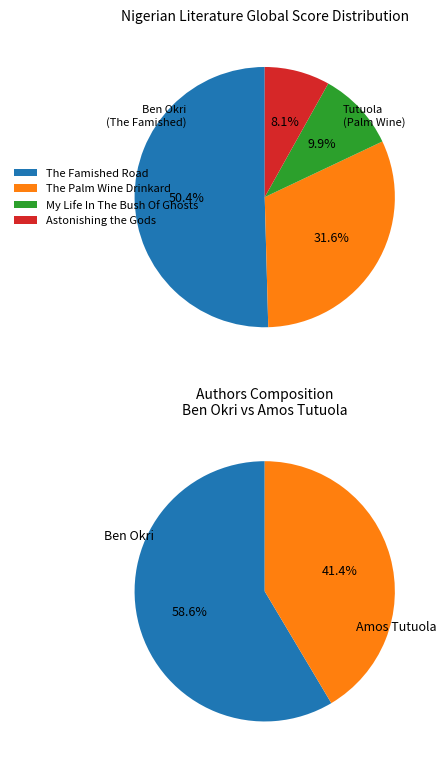

The The Palm Wine Drinkard slice represents 32% of the pie. True or false?

True